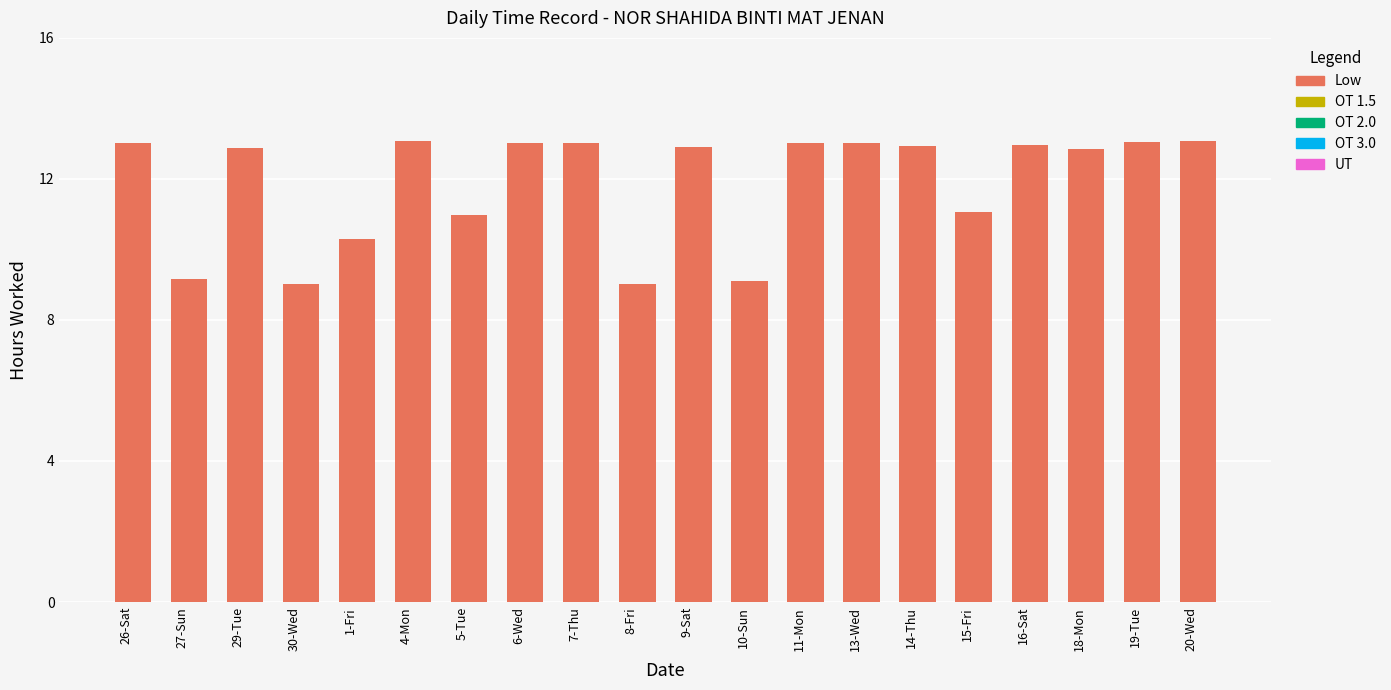

Between 11-Mon and 5-Tue, which is larger?

11-Mon